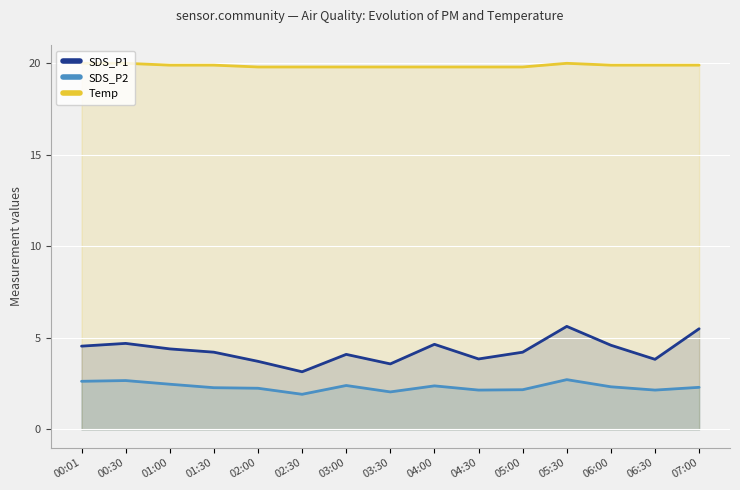

What is the total value across all series at 01:00?

26.8